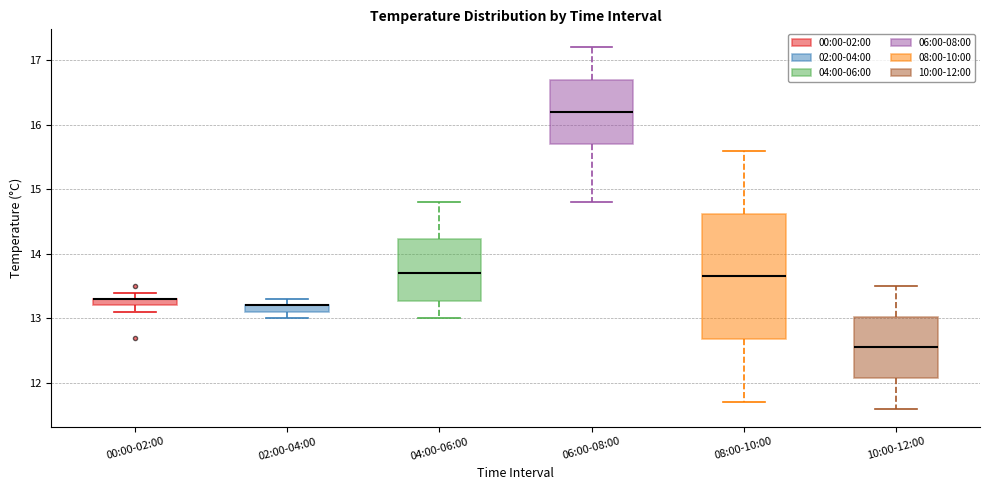

Where is the lower edge of the box for 10:00-12:00 on the y-axis? The values are not printed on the chart, so give them approximately, as read against the axis.

12.1